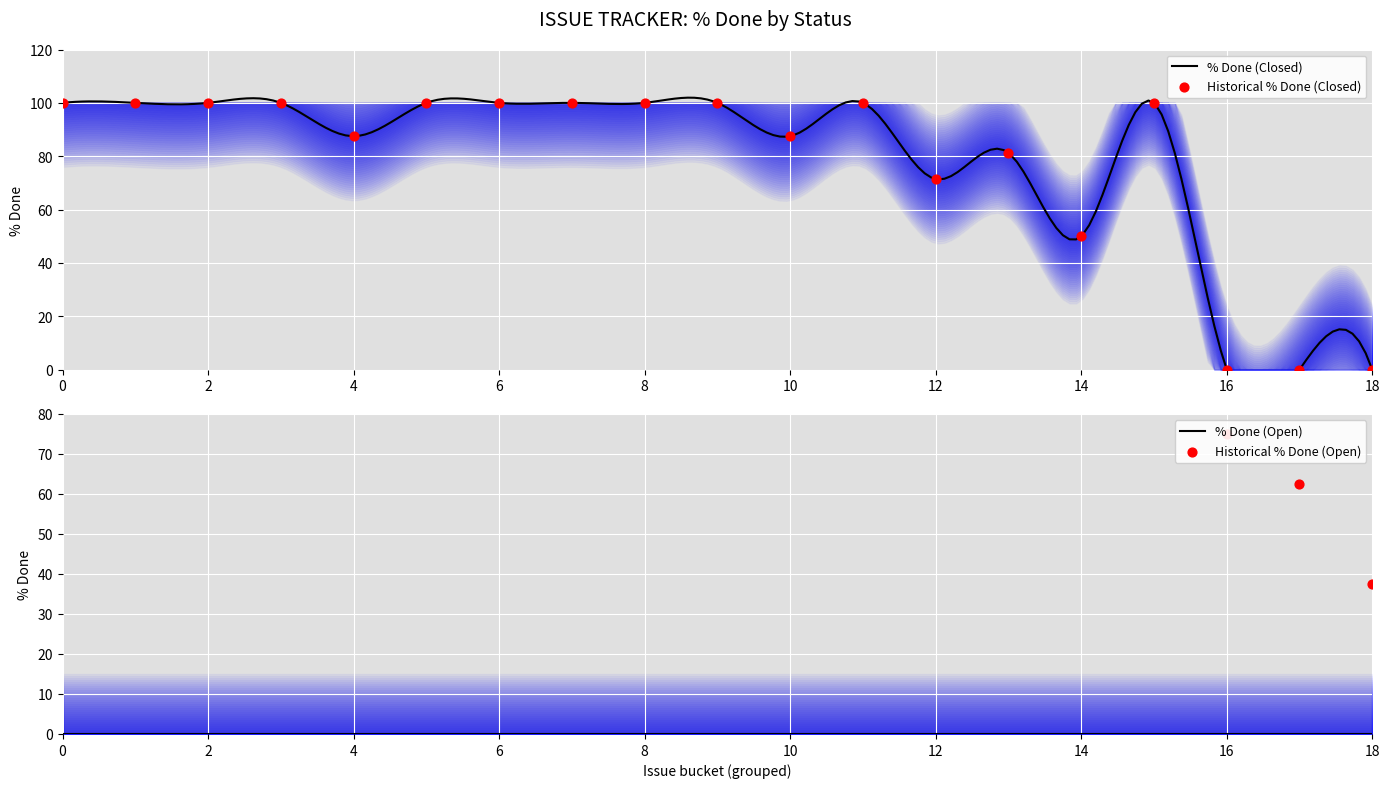

Which series has the largest total across all categories?

Closed